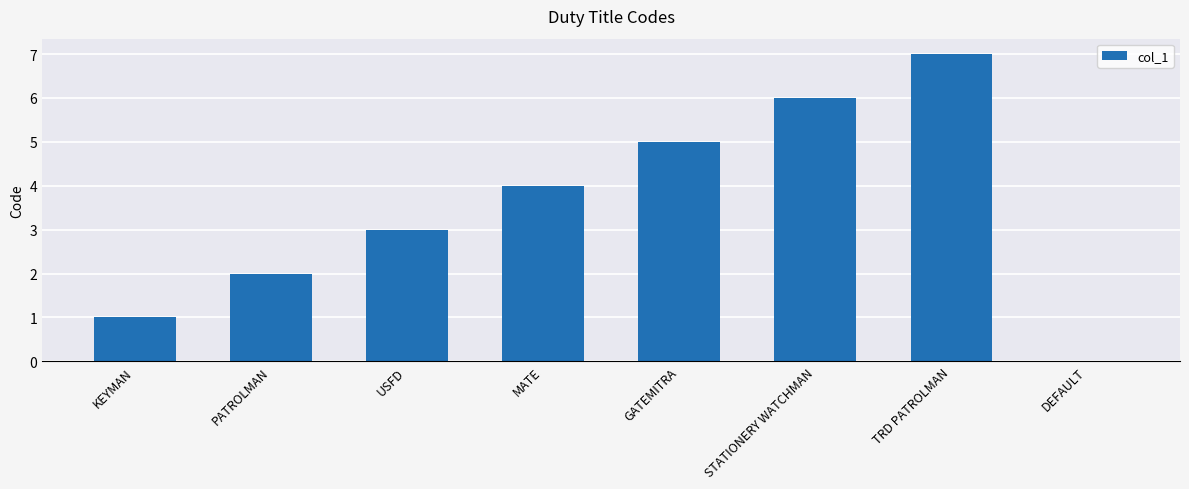

What is the greatest value displayed?

7